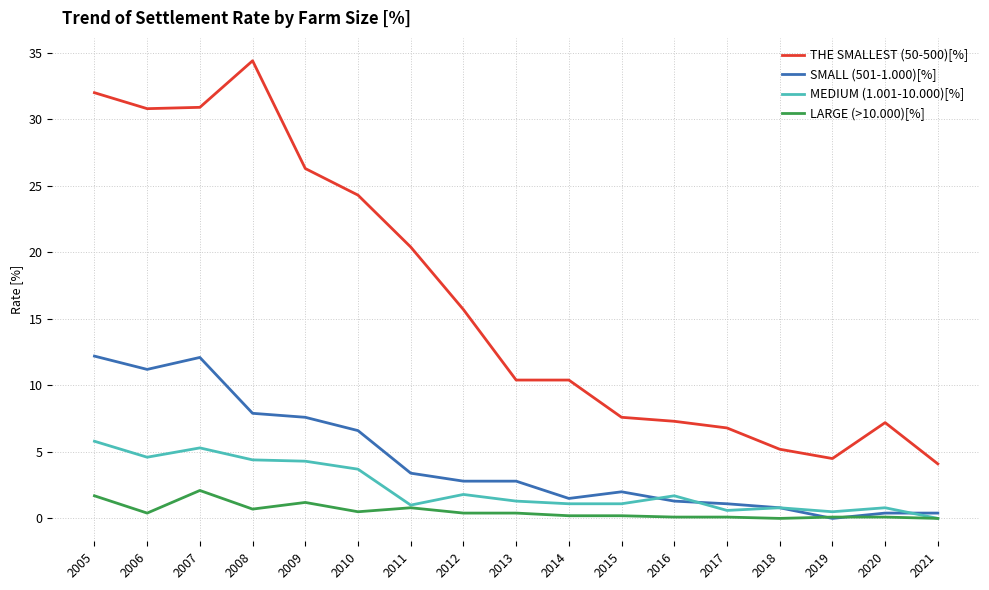

What is the sum of all THE SMALLEST (50-500)[%] values?

278.3